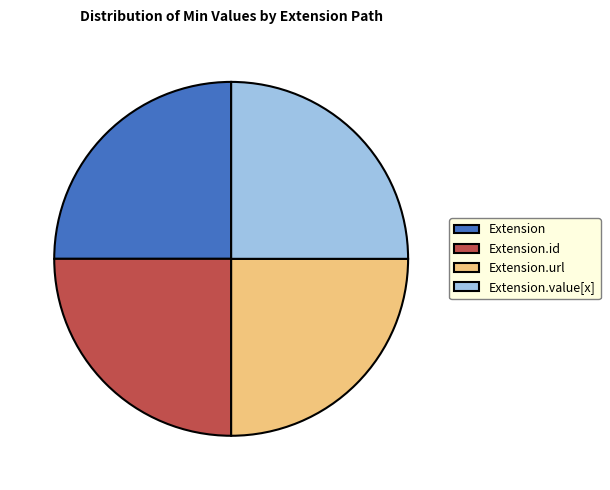

Is there any slice that represents more than half of the pie?

No